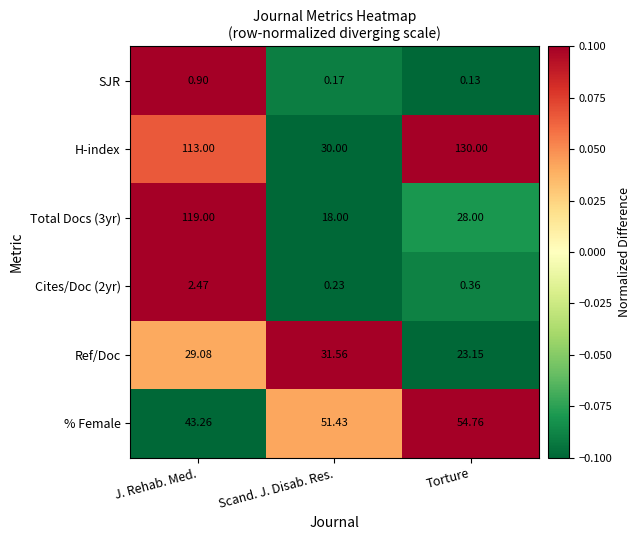

How many series are shown in this chart?

6